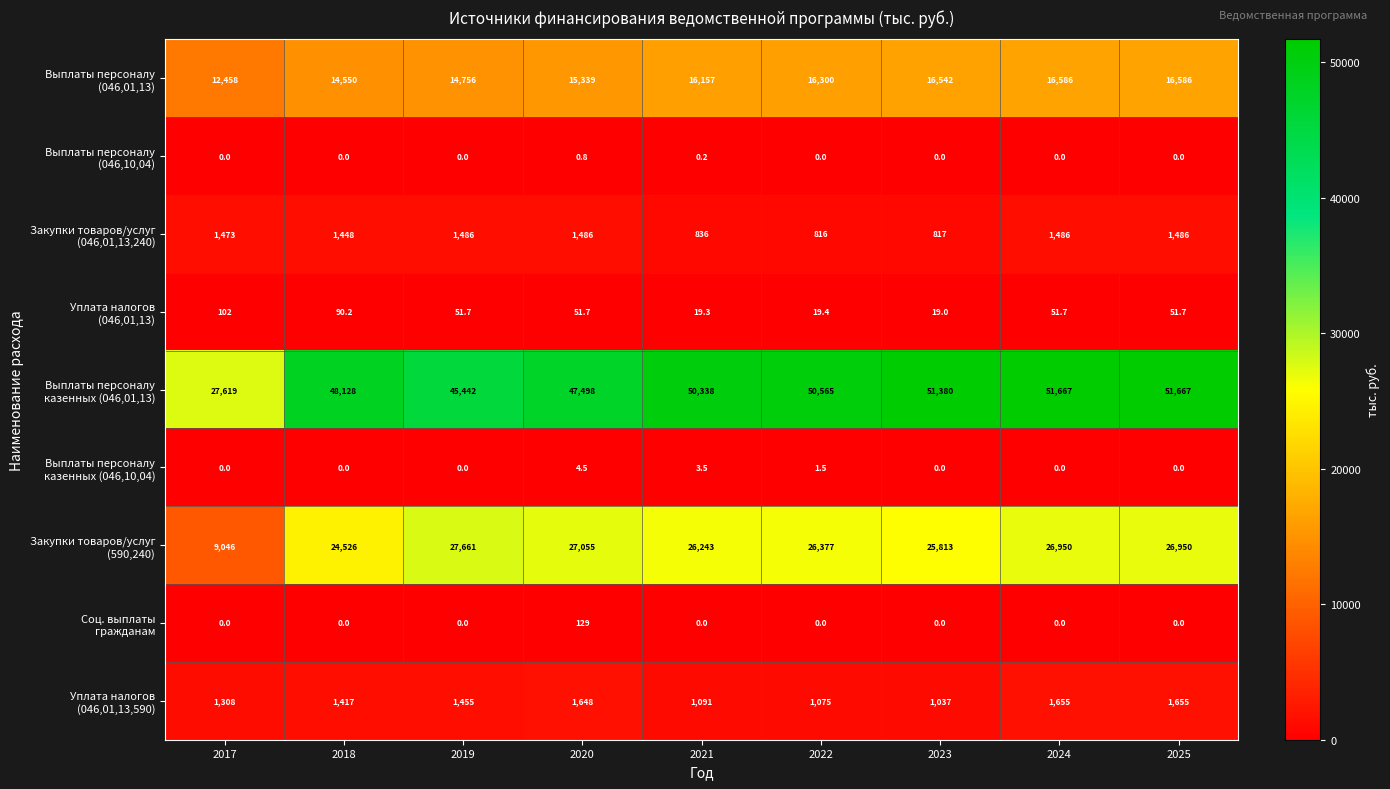

What is the total value across all series at 2024?

98395.7